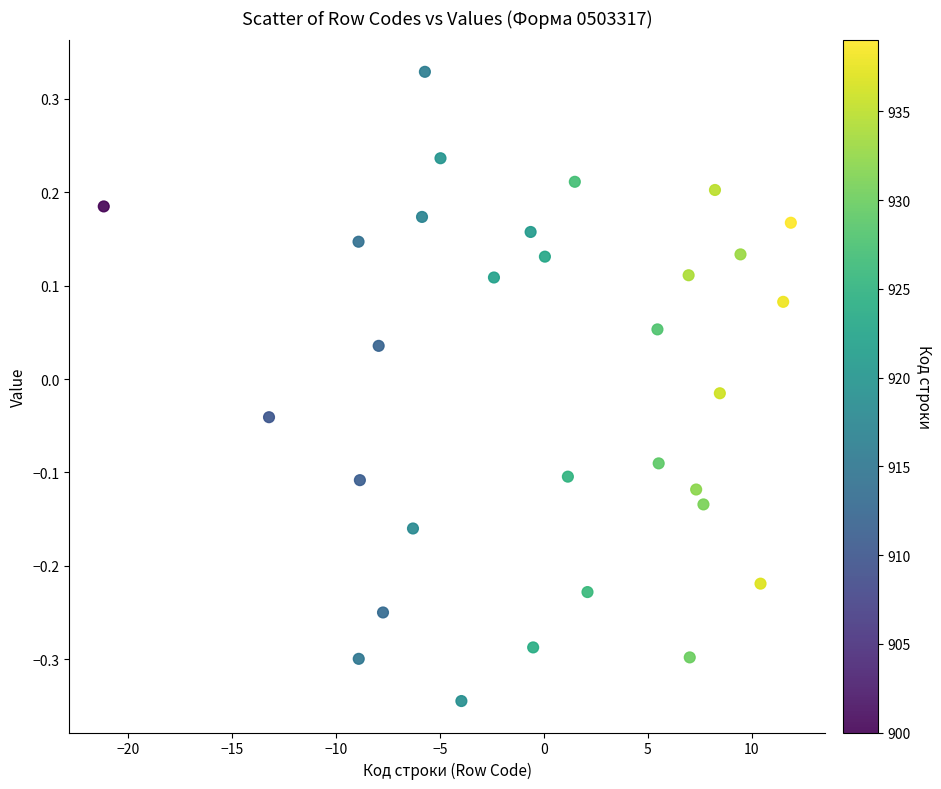

What is the range of Y values (max minus min)?

0.7